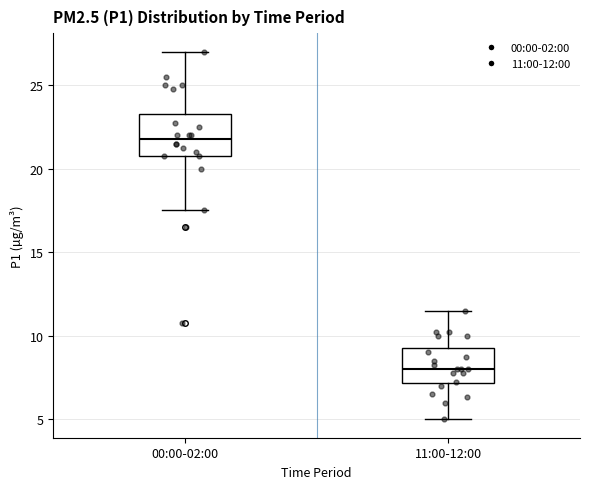

Reading left to right, transcribe this box plot: for each box, give where its median line is, the range the box spans, and where its two whiskers end, as read against the y-axis. The values are not printed on the chart, so give them approximately, as read against the axis.

00:00-02:00: median 22.0, box 21.0 to 23.5, whiskers 17.5 to 27.0
11:00-12:00: median 8.0, box 7.0 to 9.5, whiskers 5.0 to 11.5